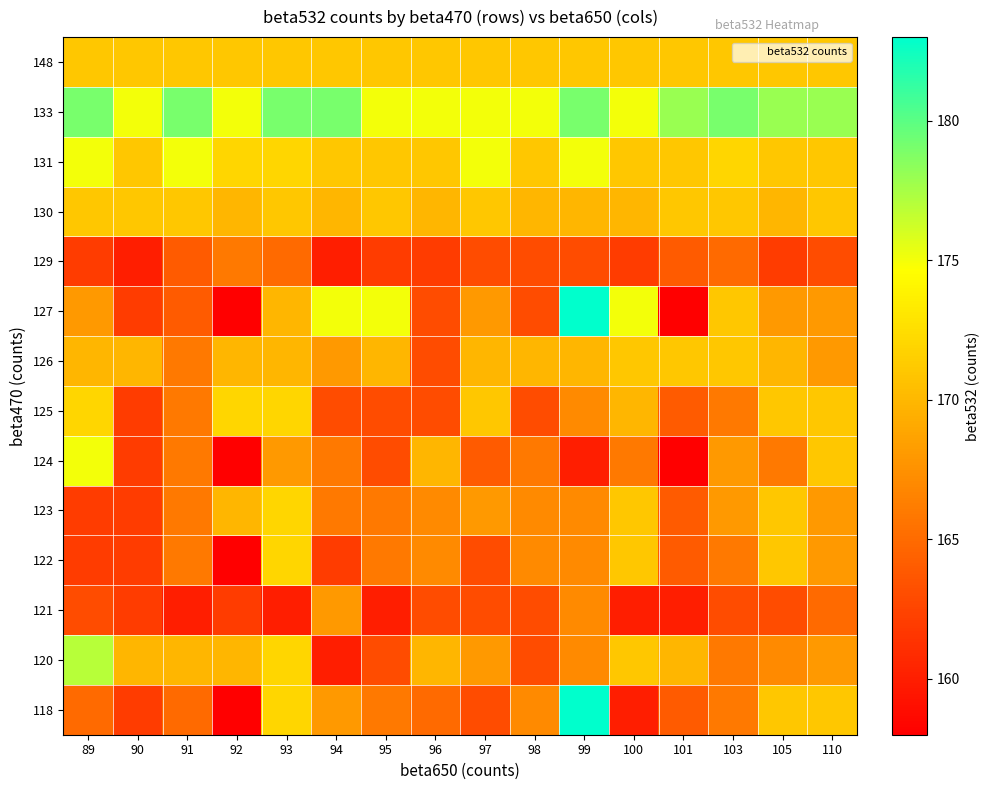

What is the maximum value shown in the chart?

183